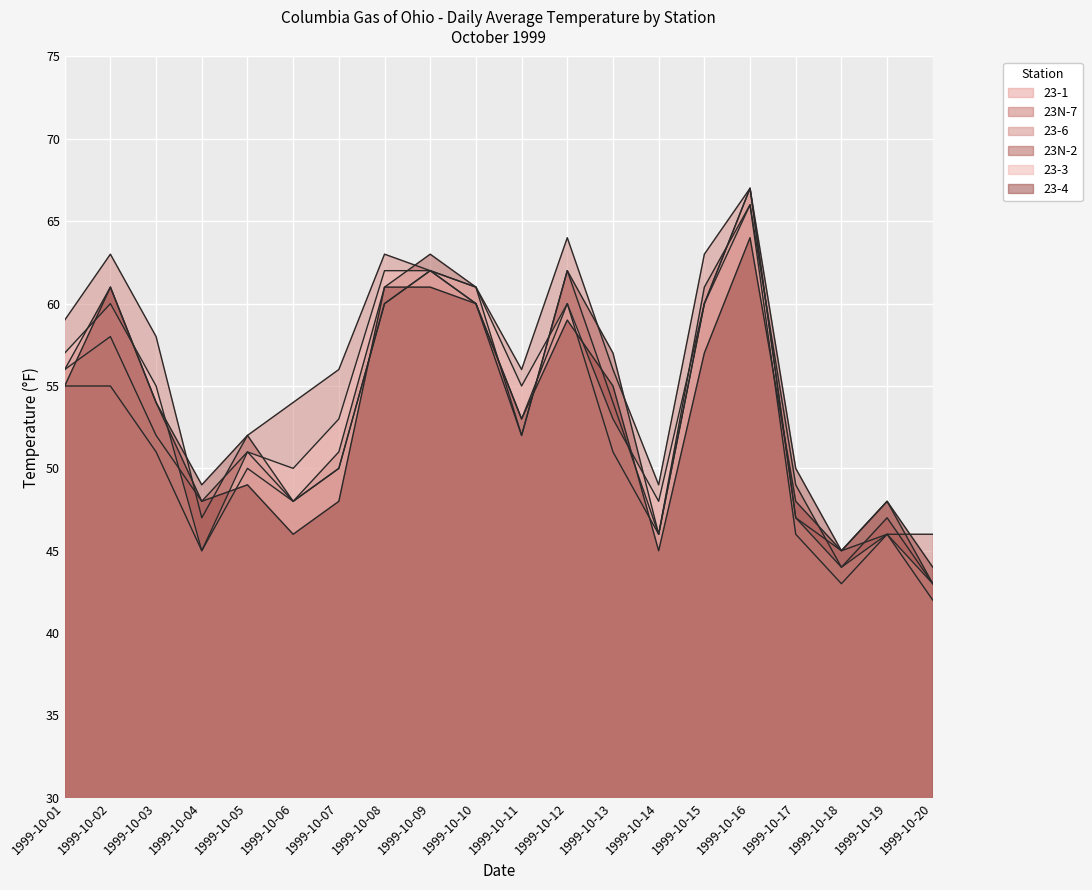

Is the value of 23-1 at 1999-10-12 greater than the value of 23-6 at 1999-10-10?

No